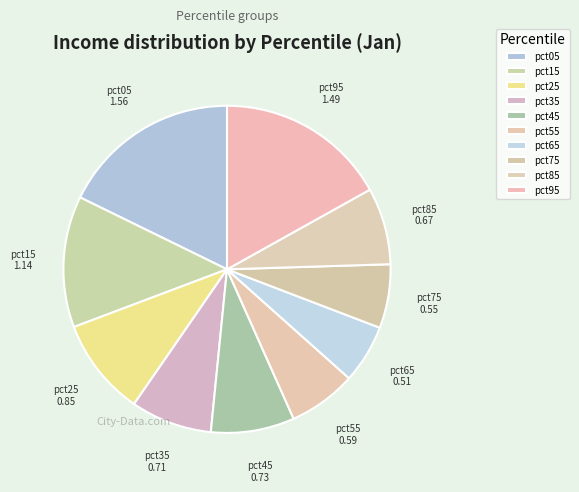

Is it true that pct75 is 15% of the pie?

False